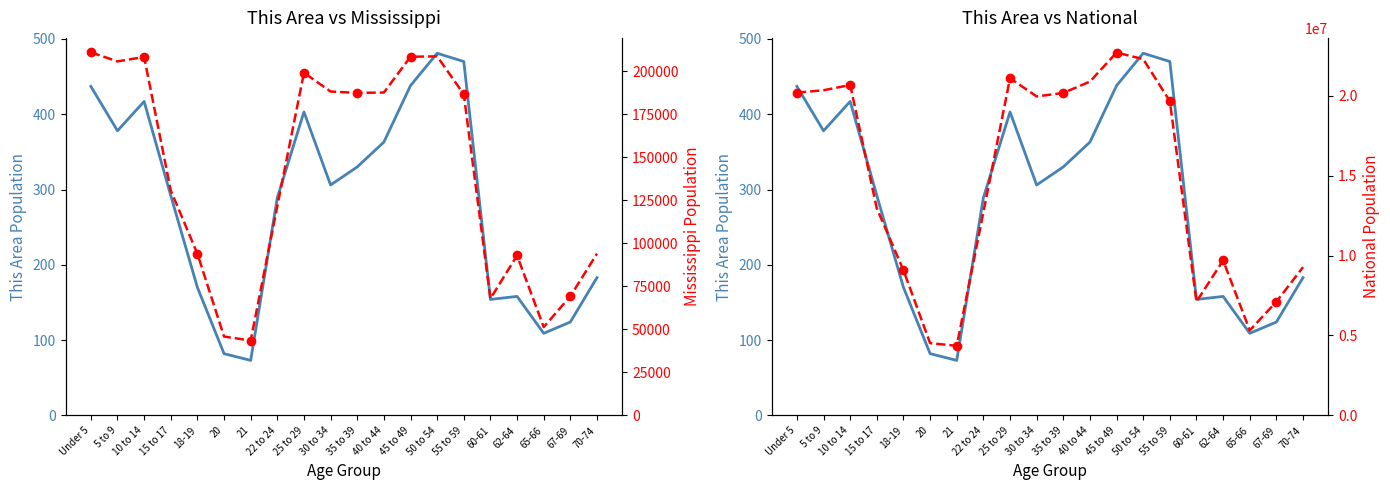

Where is the first local minimum for National?

21